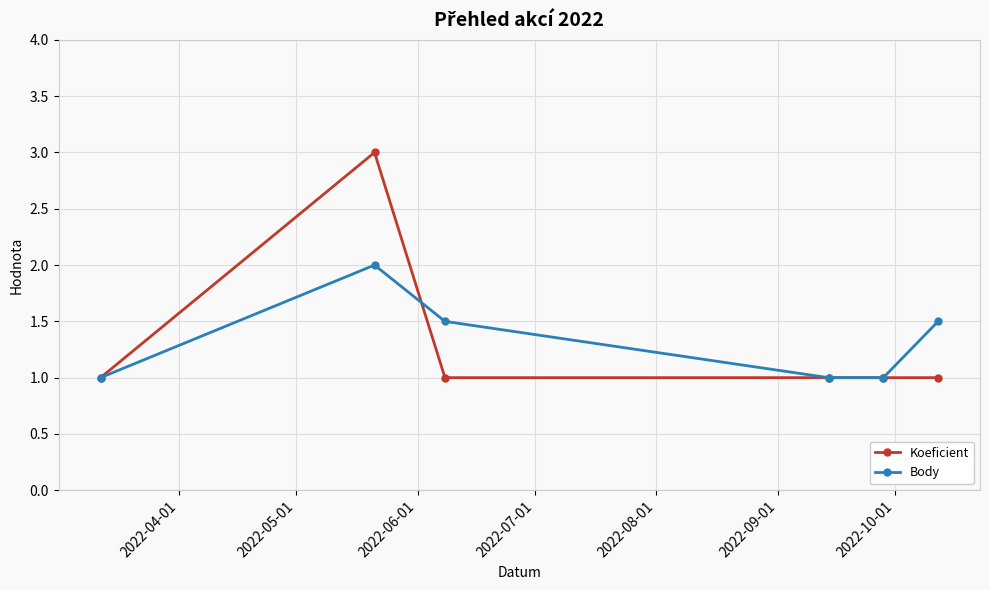

How many data points does each series have?

6